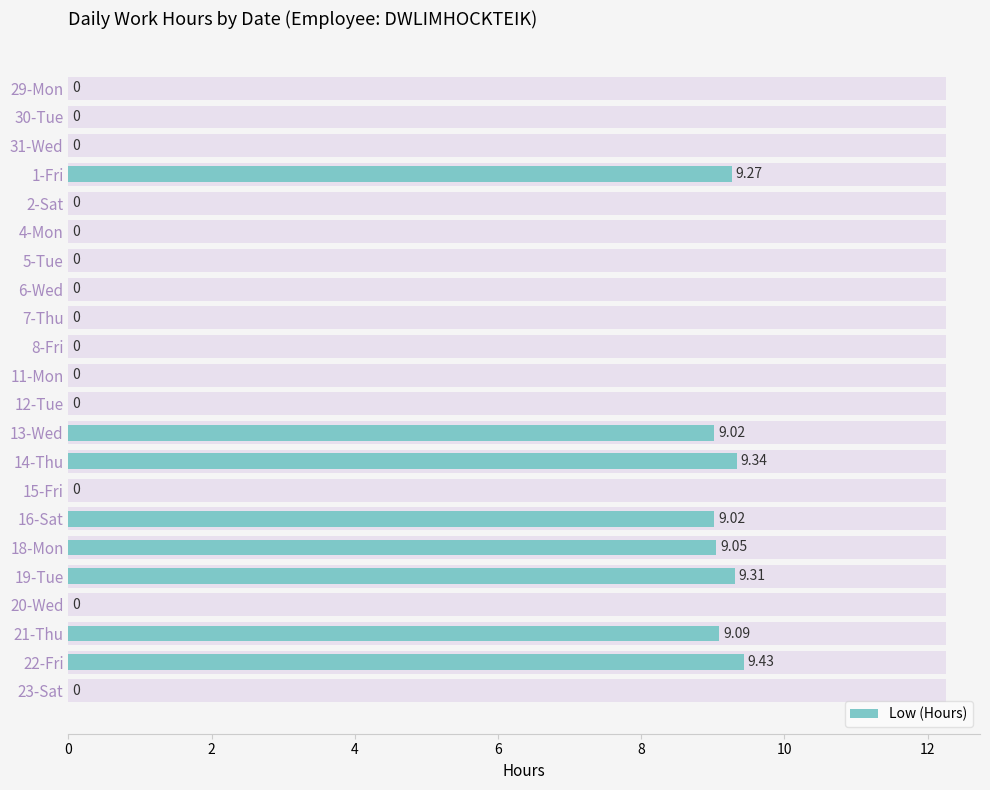

Does the chart contain stacked bars?

No